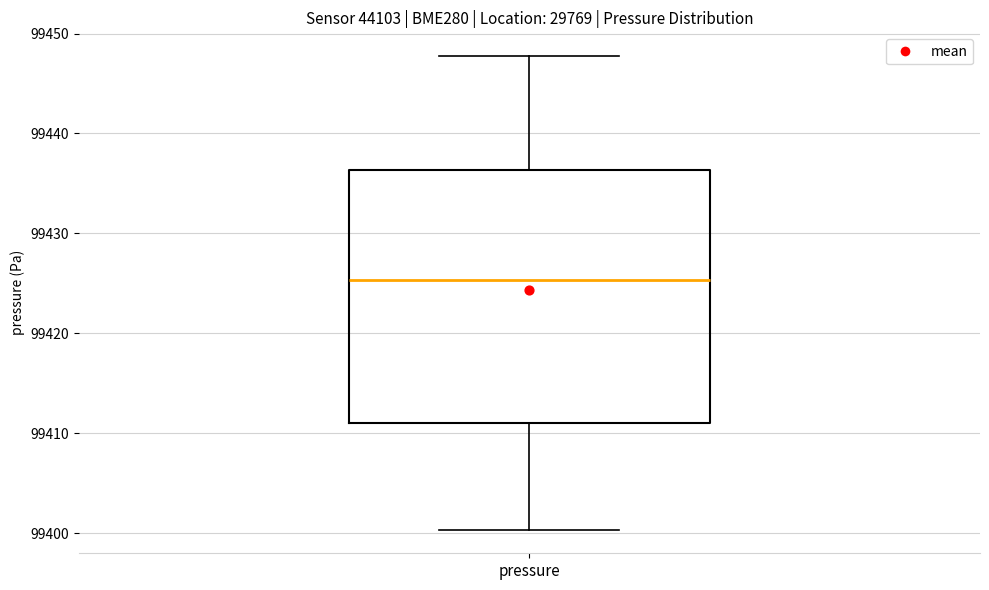

Transcribe this box plot: give where the median line is, the range the box spans, and where the two whiskers end, as read against the y-axis. The values are not printed on the chart, so give them approximately, as read against the axis.

median 99425, box 99411 to 99436, whiskers 99400 to 99448